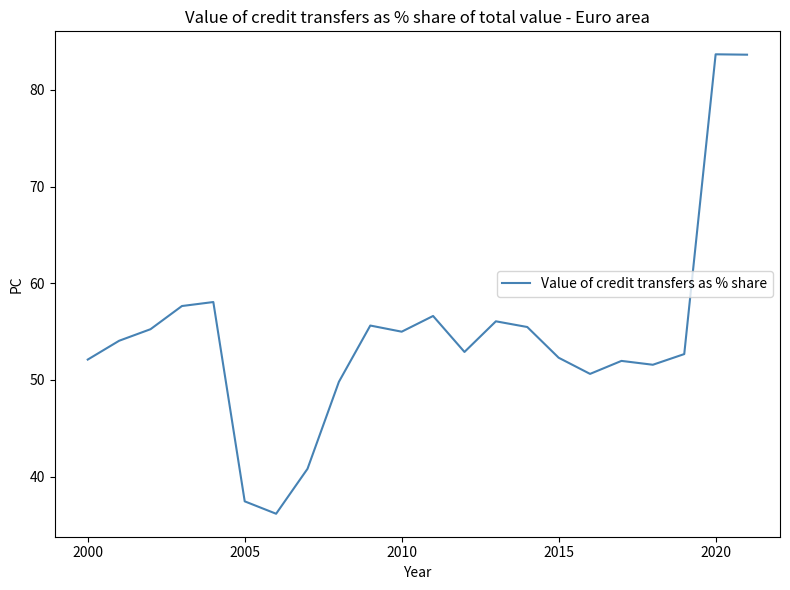

What is the maximum value shown in the chart?

83.7